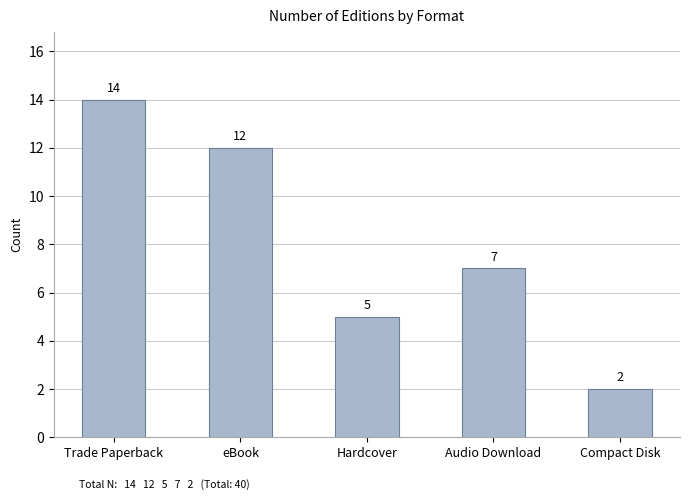

How many series are shown in this chart?

1